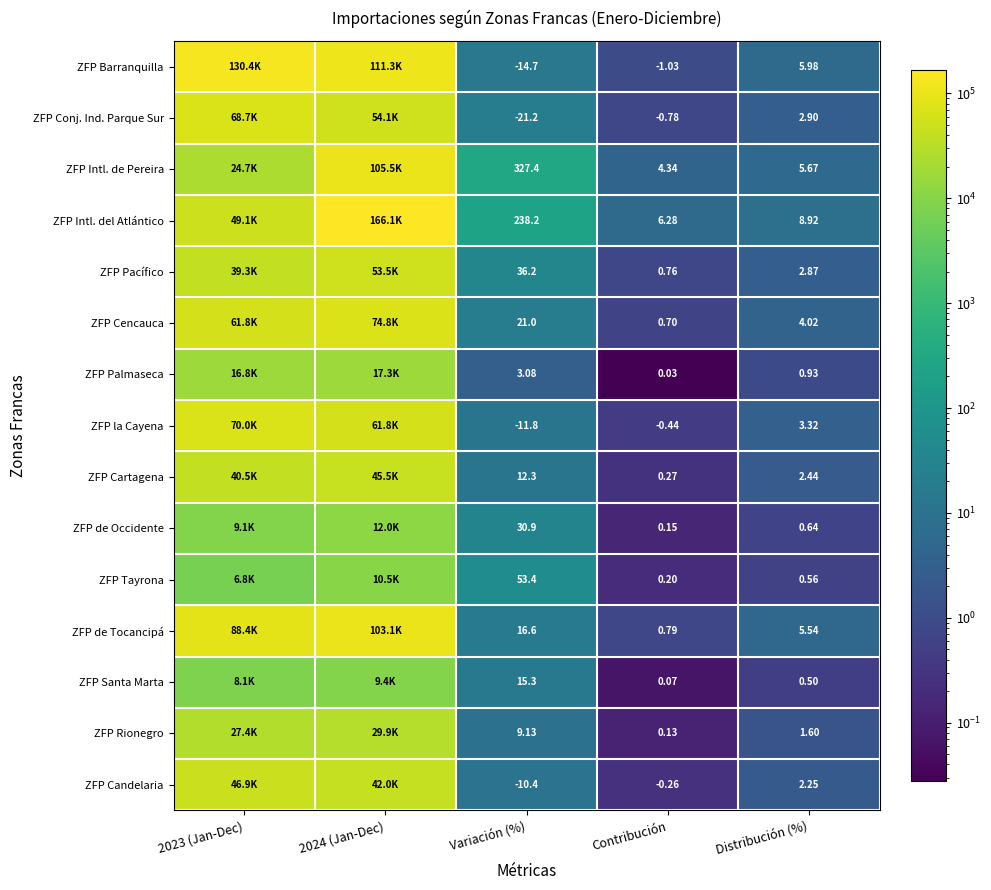

What is the total value across all series at Contribución?

11.2